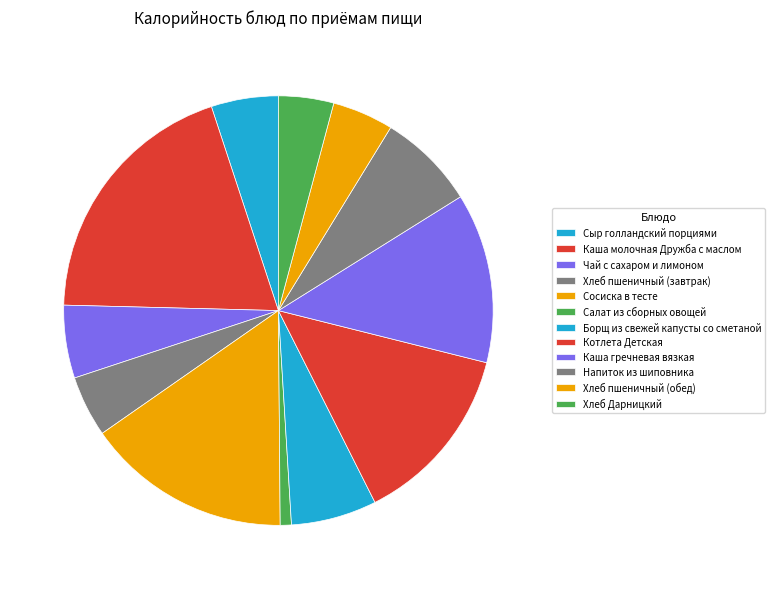

The Сыр голландский порциями slice represents 5% of the pie. True or false?

True